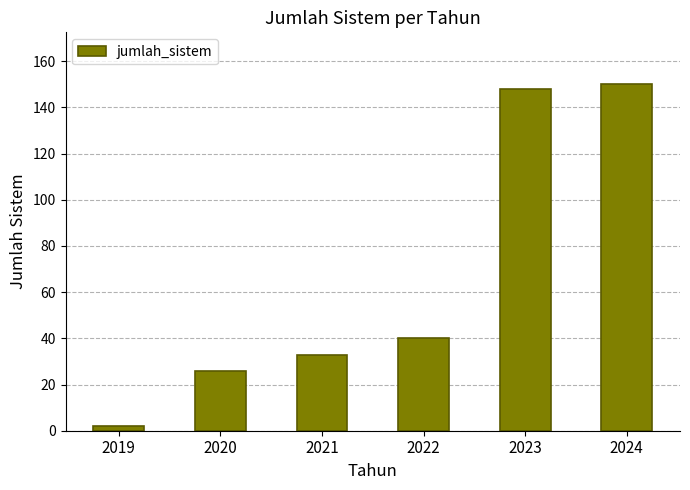

True or false: the data shows 12 at 2022.

False